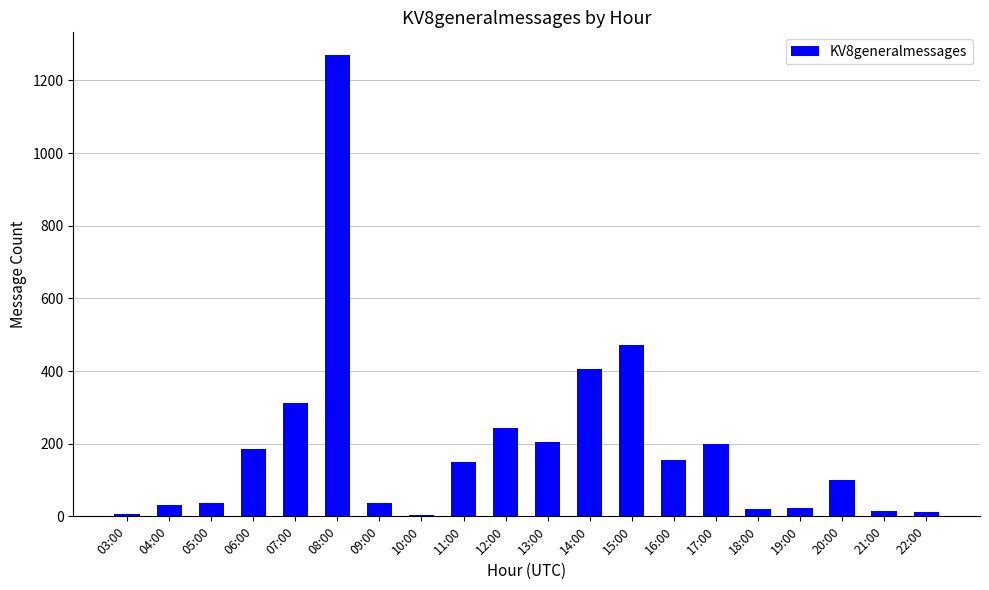

What is the value of the 17th bar from the left?

24